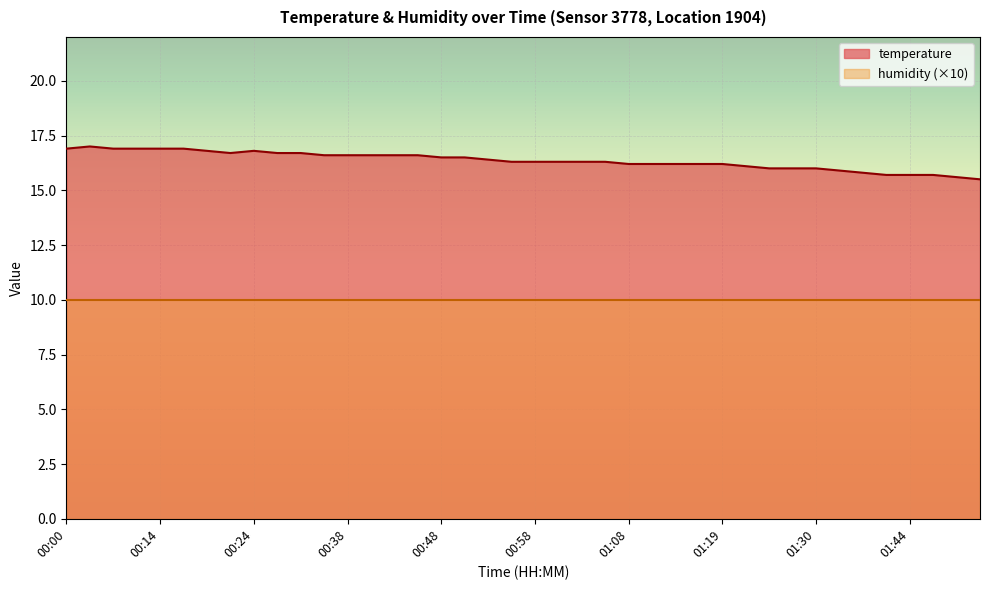

What is the label of the 23rd point from the right?

00:51